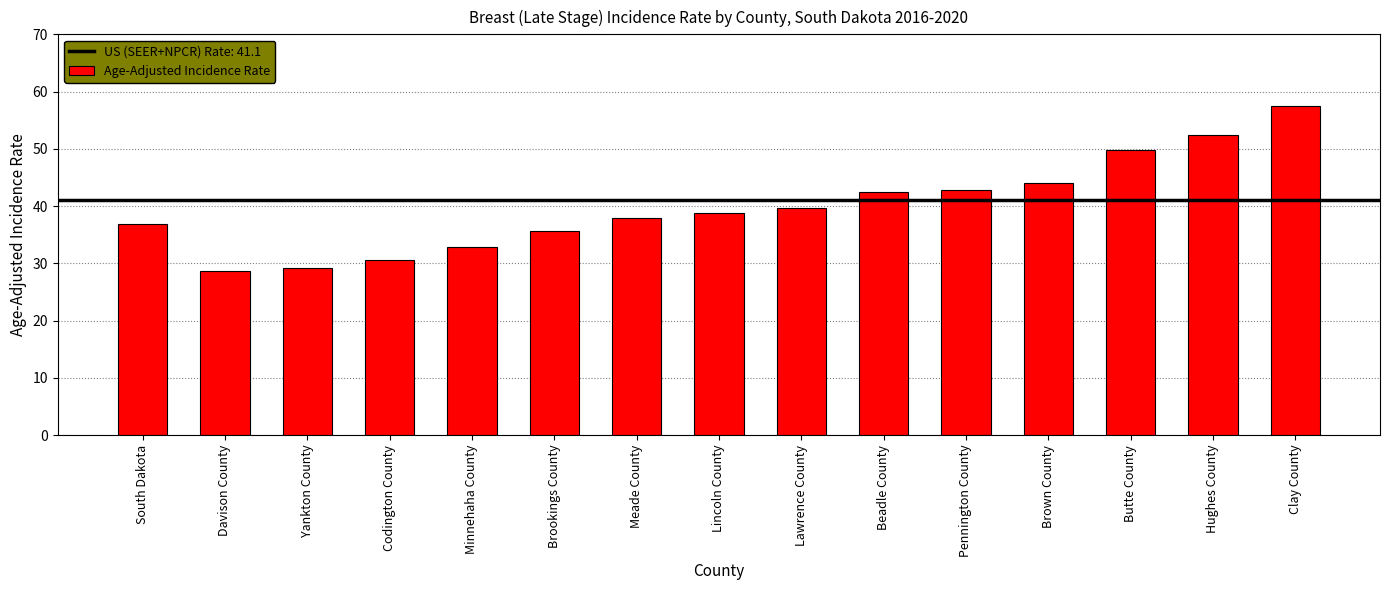

The chart shows a value of 42.5 at Beadle County. True or false?

True